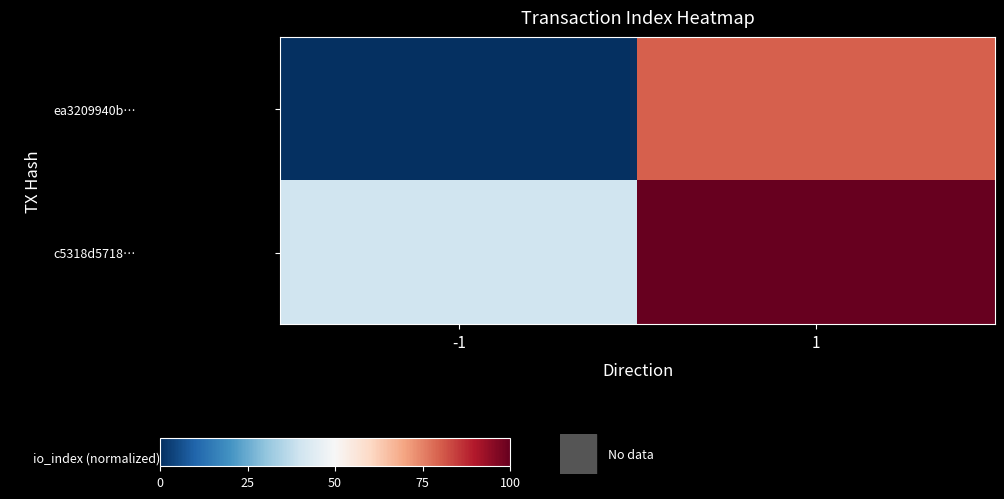

Which has a higher value, 1 or -1?

1